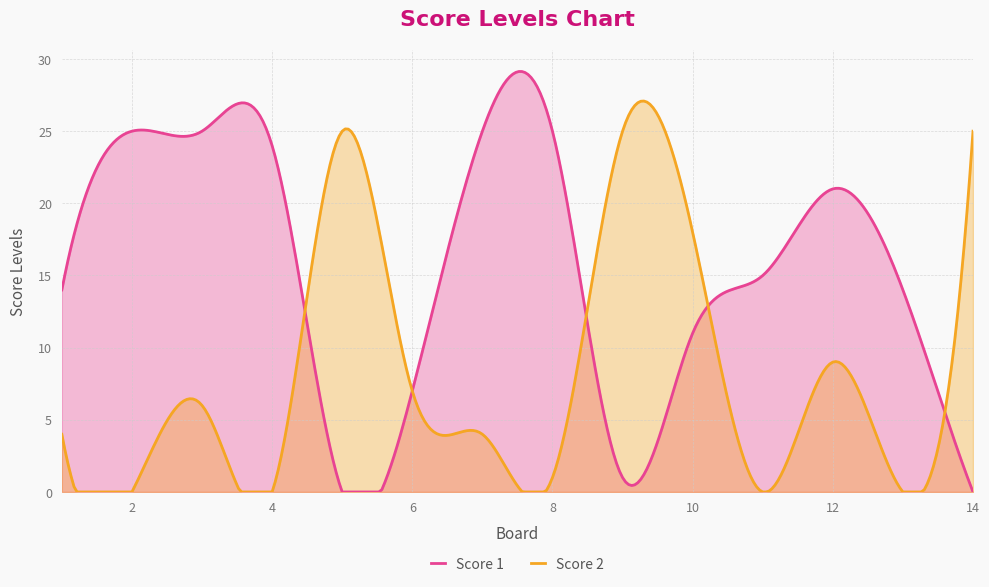

True or false: Score 2 has a value of 7 at 6.

True